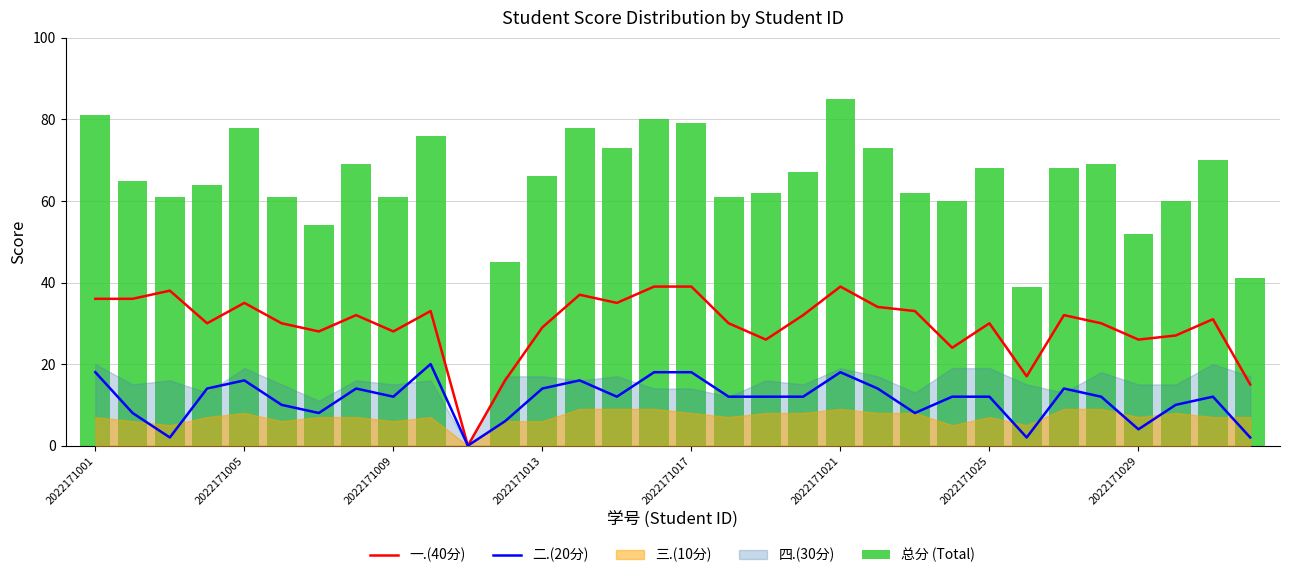

What is the greatest value displayed?

85